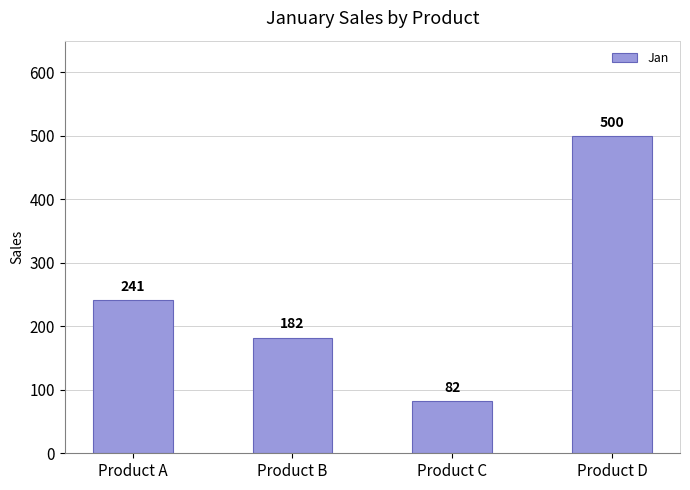

At which label is the value closest to 291?

Product A